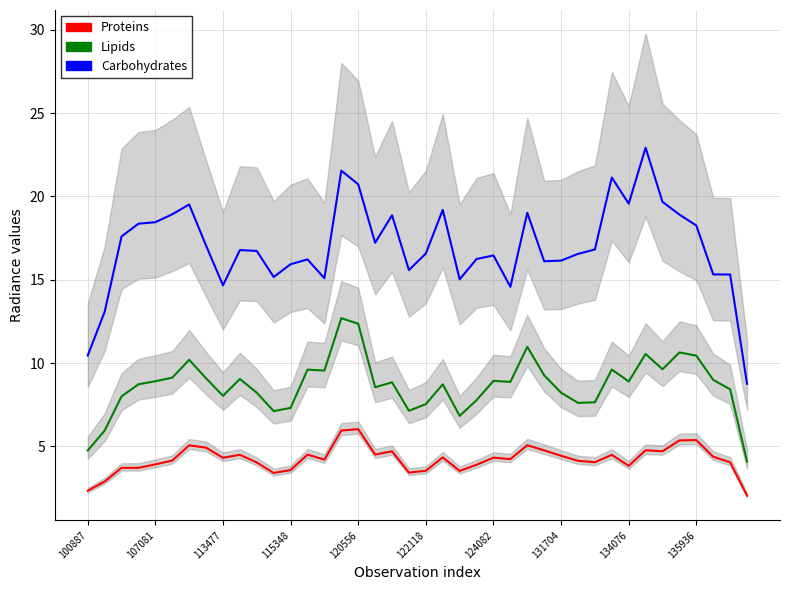

The Proteins series shows 3.6 at 115348. True or false?

True